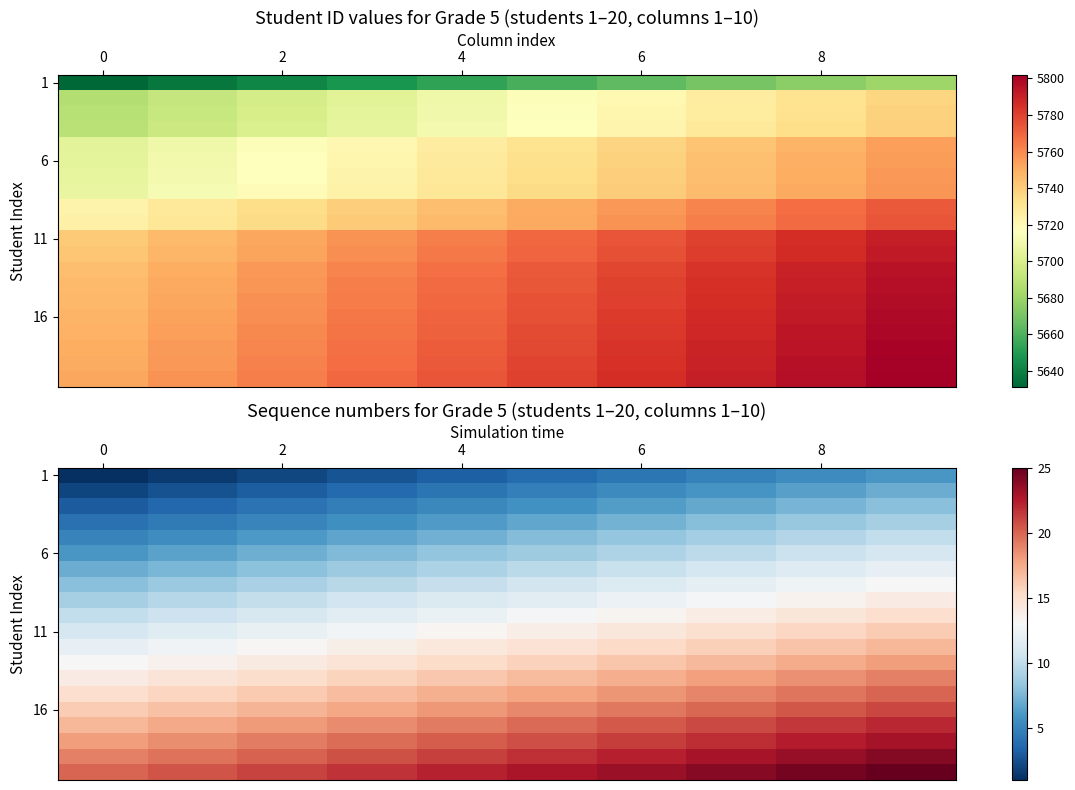

What is the difference between the highest and lowest values at 6?

19.0